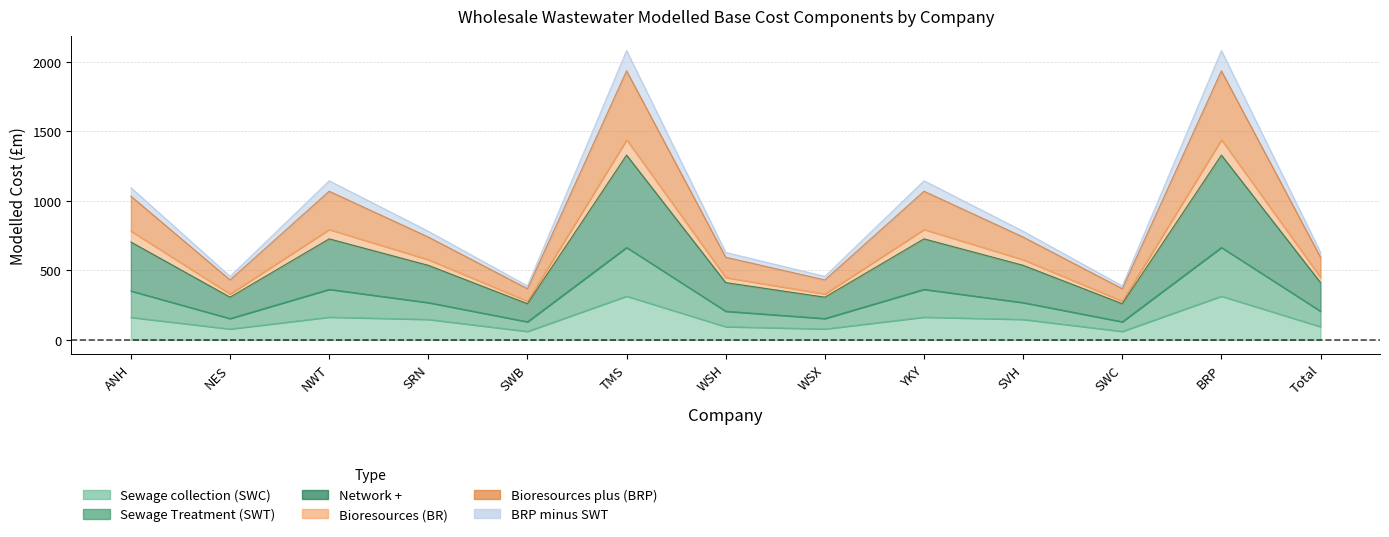

True or false: Bioresources (BR) and Bioresources plus (BRP) cross at least once.

False